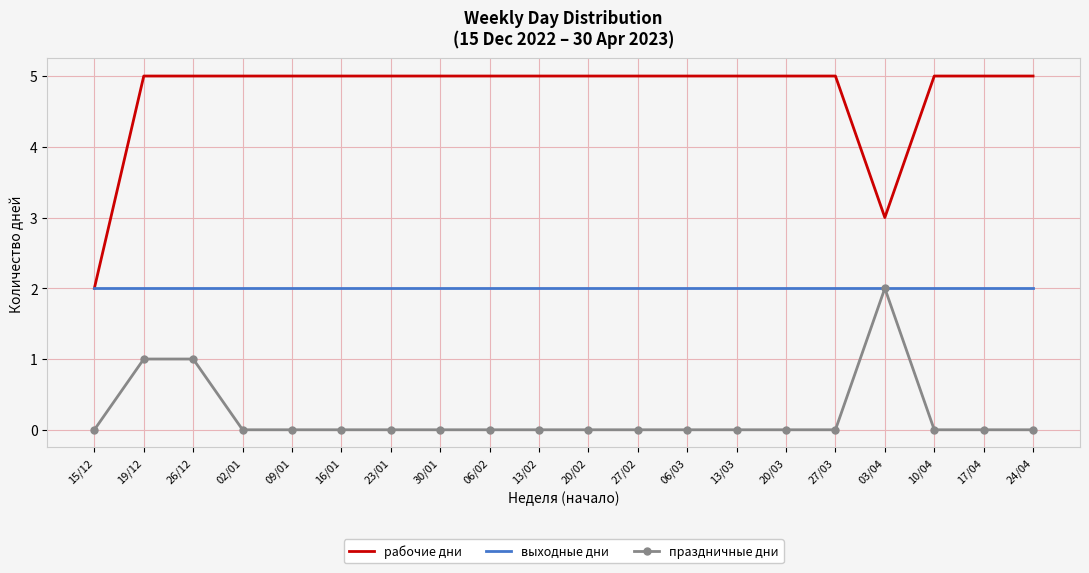

Is it true that праздничные дни equals 1 at 02/01?

False